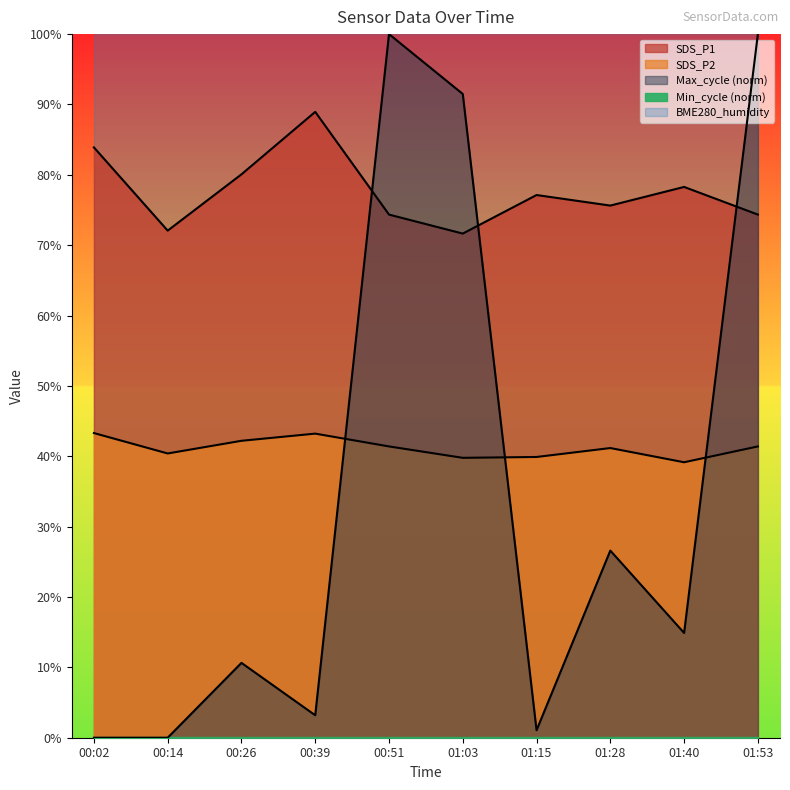

How many data points in SDS_P2 are above 41?

6